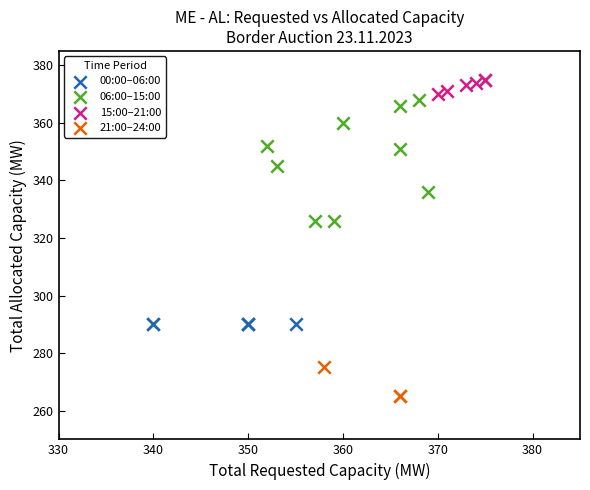

Which series reaches the maximum Y coordinate?

15:00–21:00